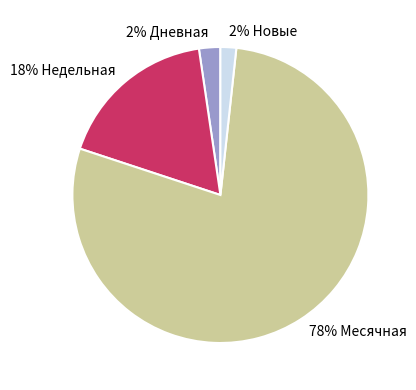

Which slice is the largest?

78% Месячная